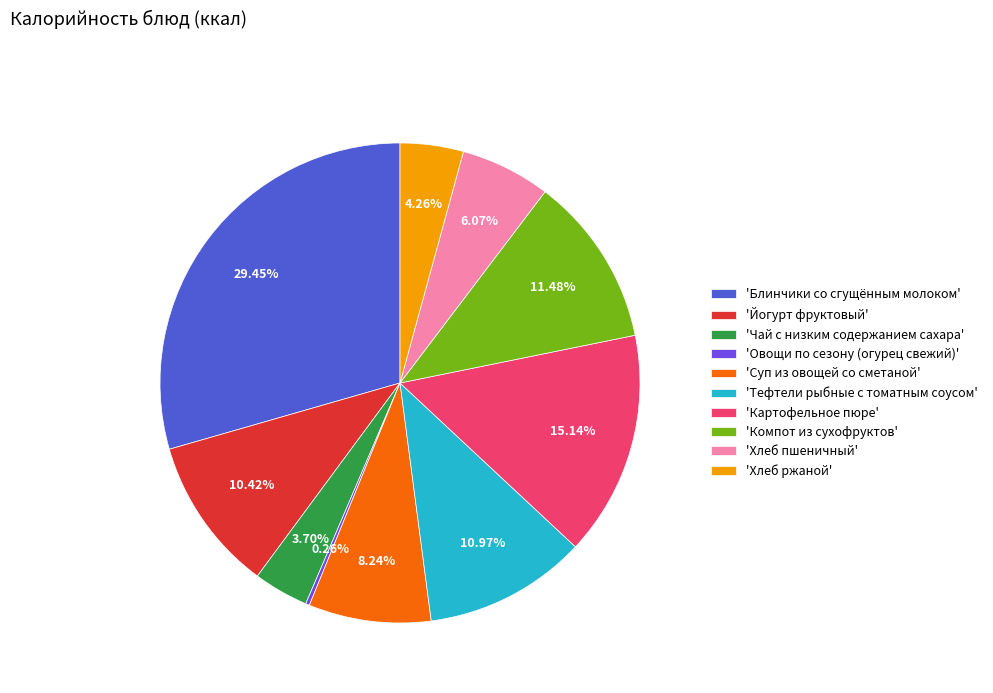

What is the largest slice in the pie chart?

'Блинчики со сгущённым молоком'